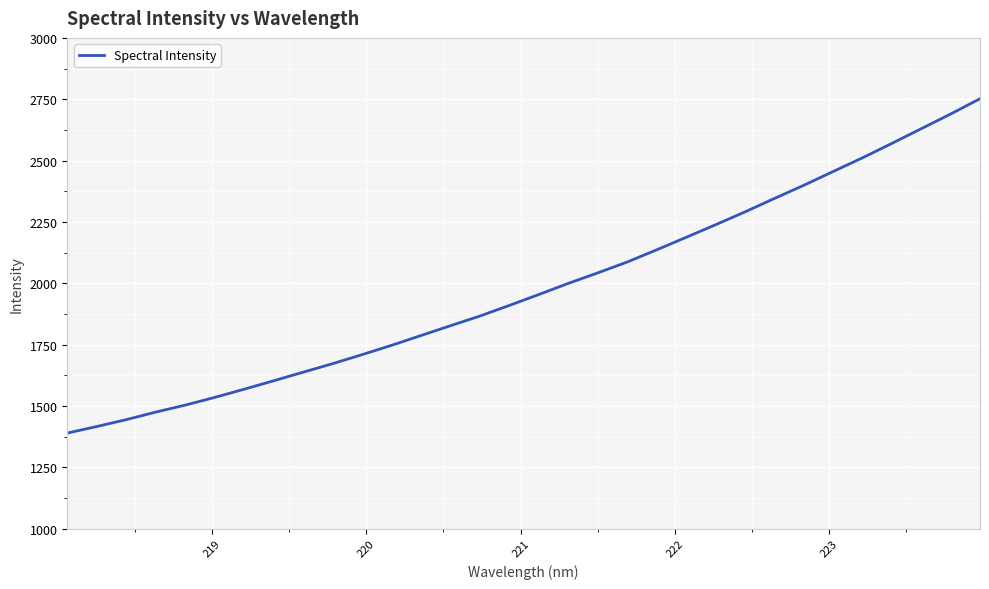

What is the difference between the maximum and minimum values?

1362.6